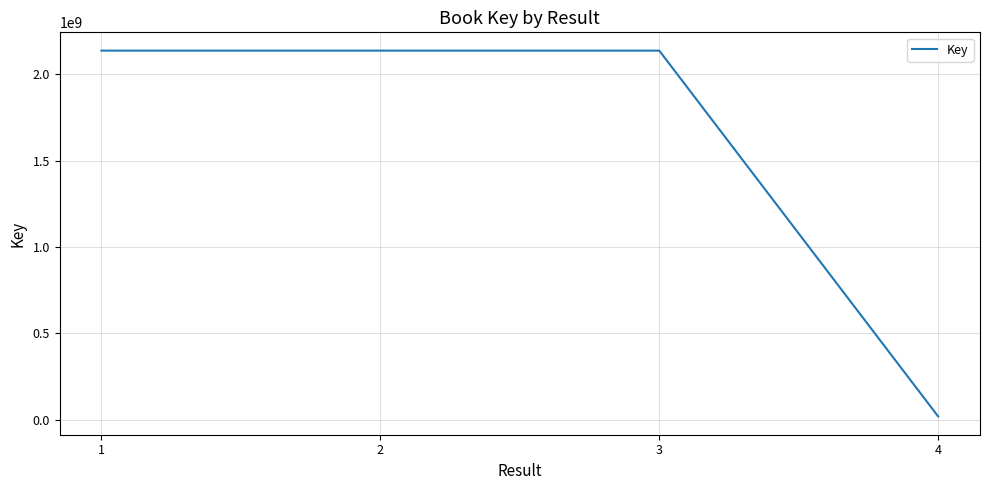

True or false: the data has more than 0 interior local peaks.

True